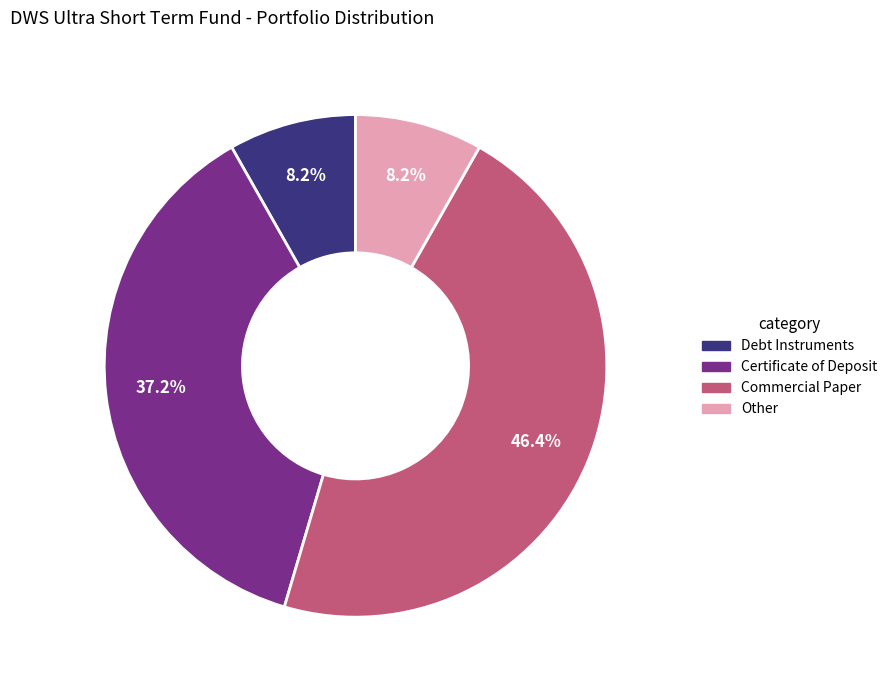

Is there any slice that represents more than half of the pie?

No